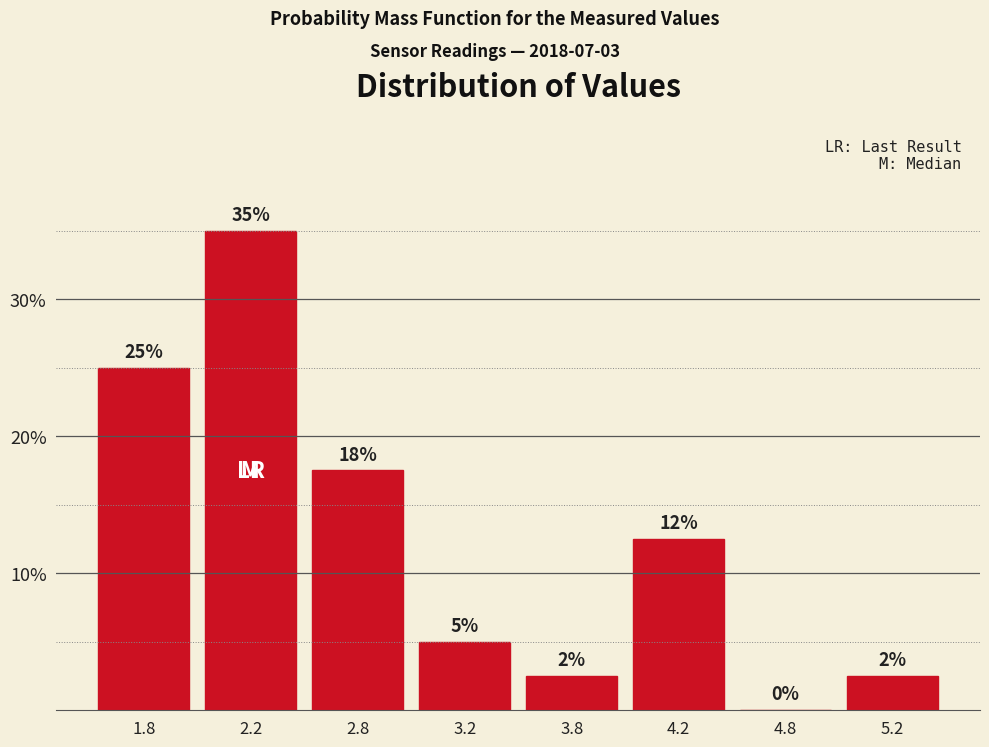

What is the maximum value shown in the chart?

35.0